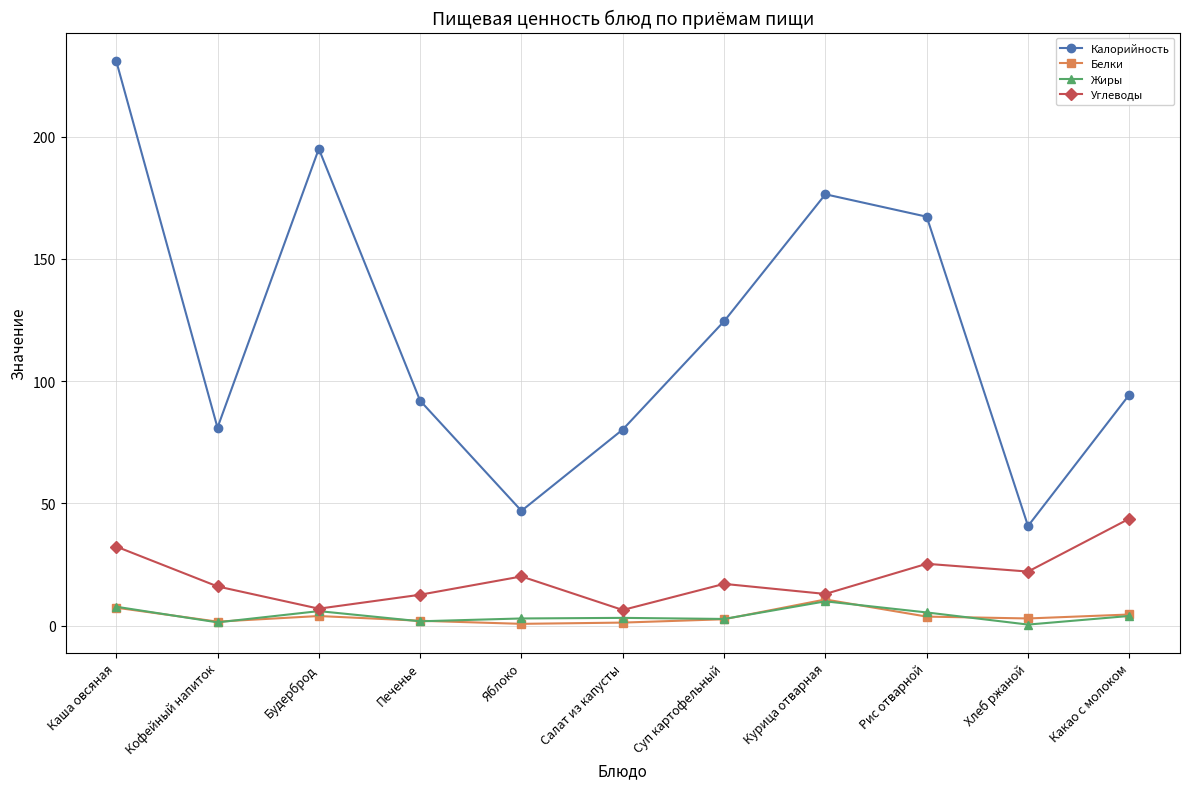

True or false: Жиры and Калорийность cross at least once.

False